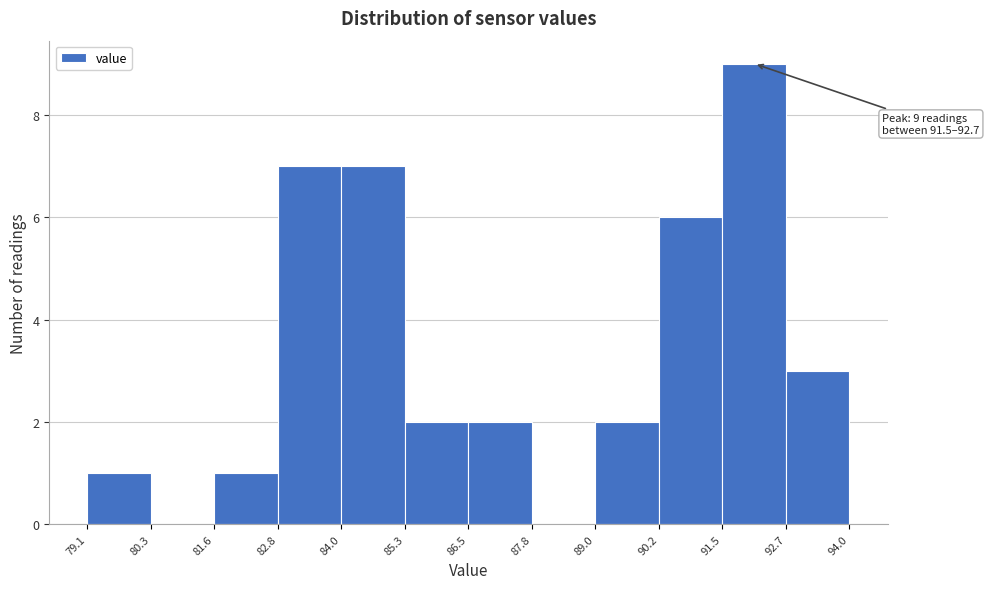

Over which range of the x-axis is the bar tallest?

91.5 to 92.7